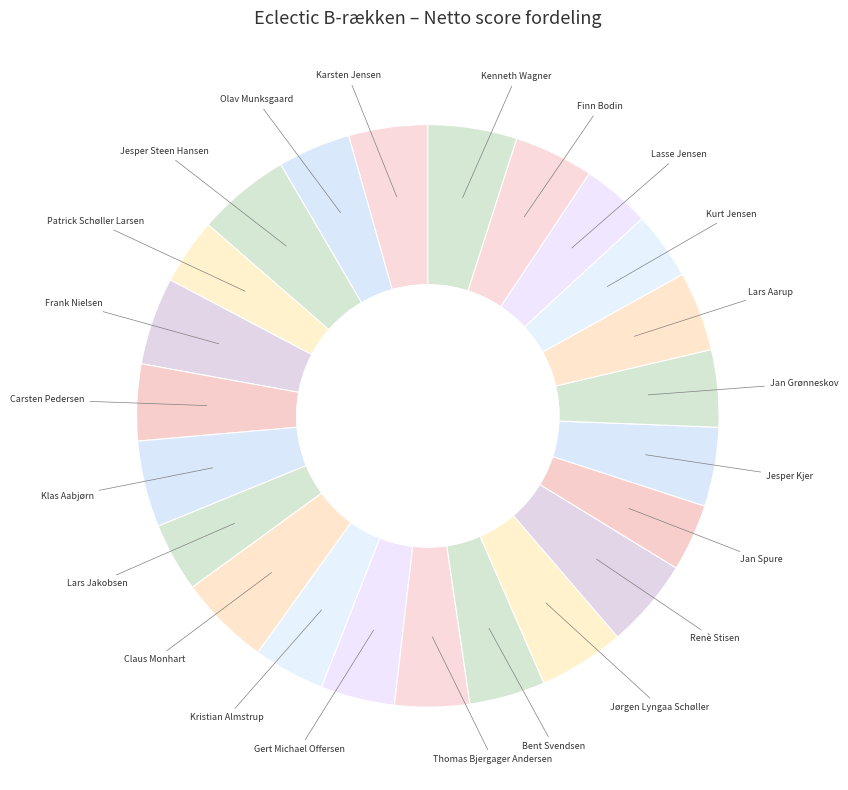

How many slices are in this pie chart?

23